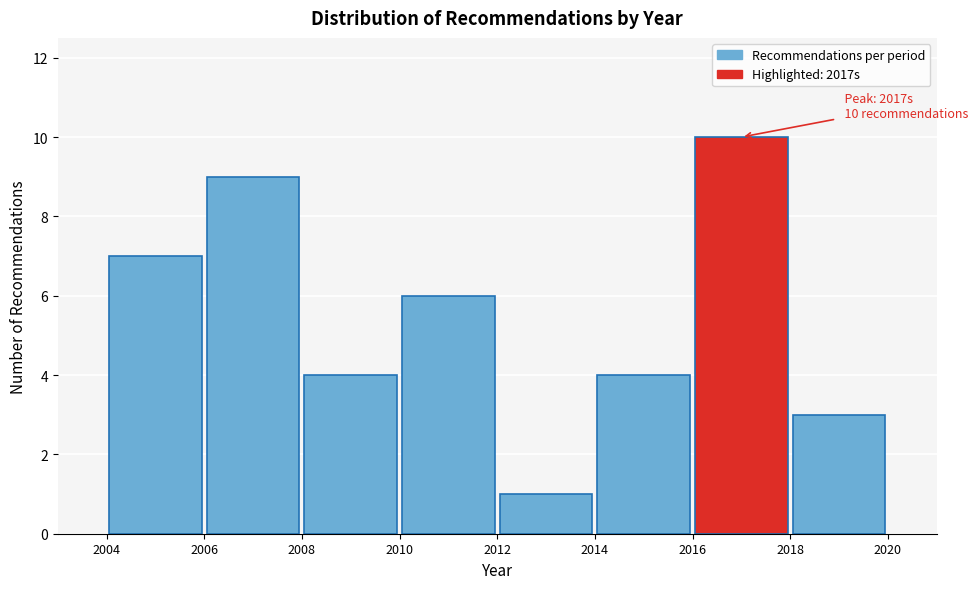

Over which range of the x-axis is the bar tallest?

2016 to 2018